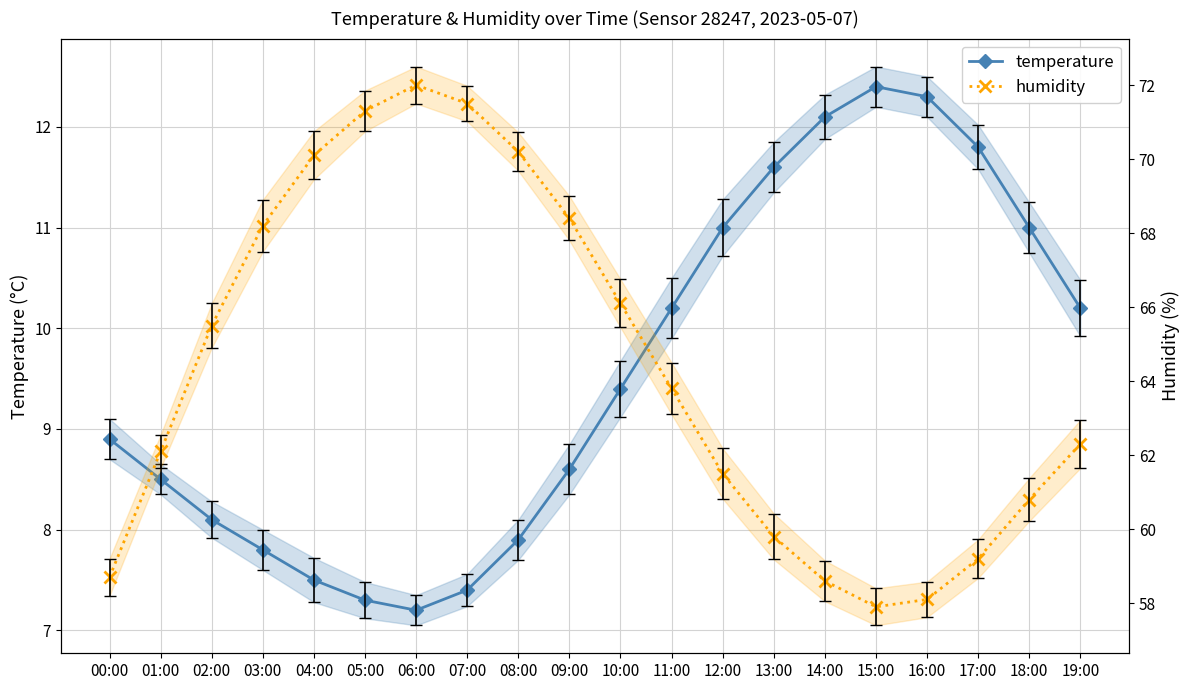

How many interior local valleys does the temperature series have?

1